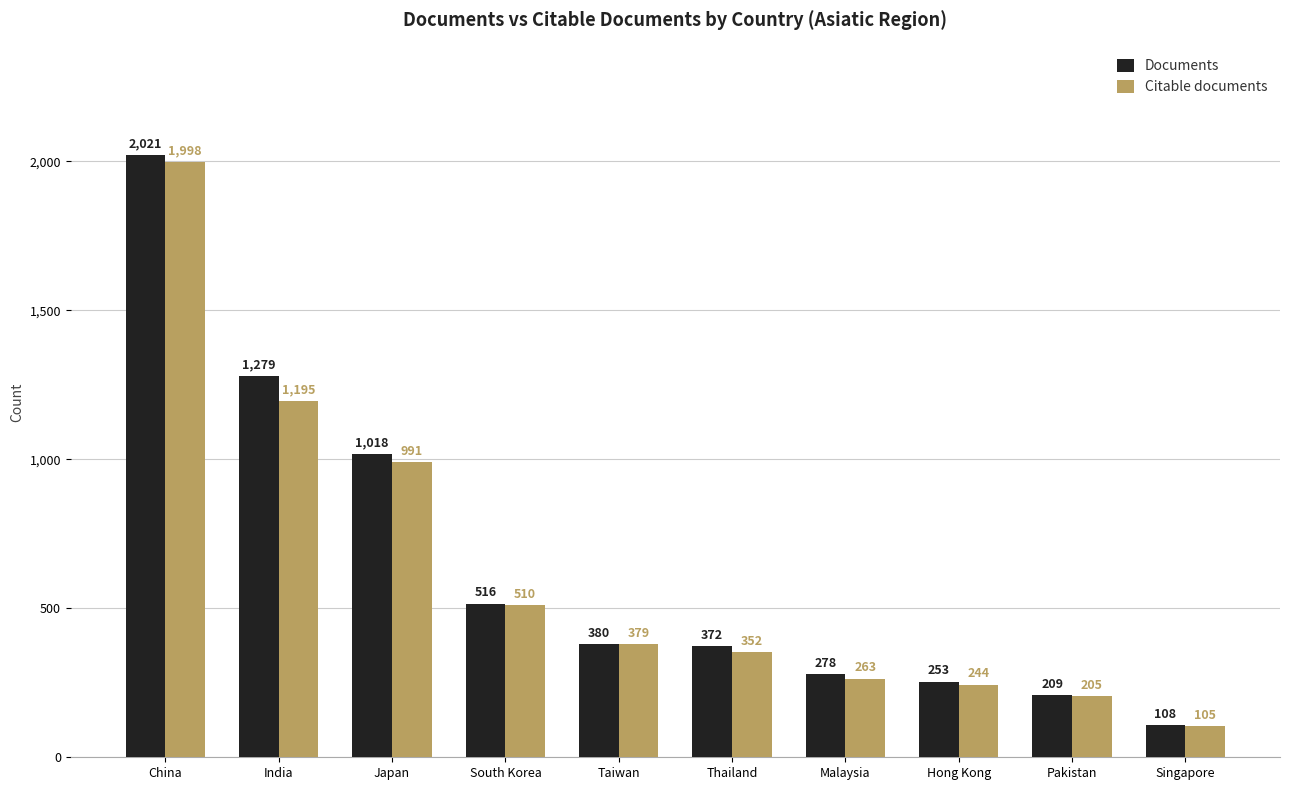

How many groups of bars are there?

10